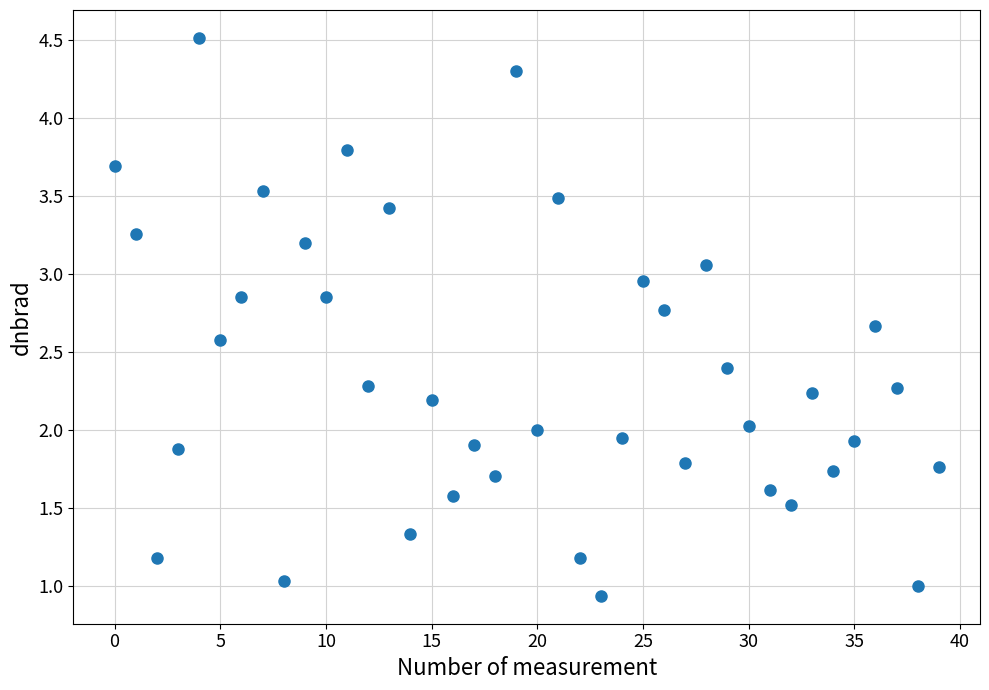

What is the range of Y values (max minus min)?

3.6